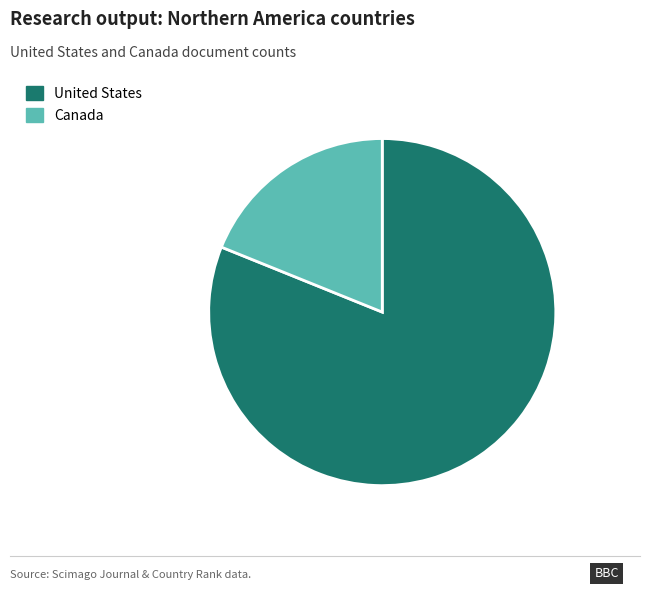

True or false: Canada accounts for 19% of the total.

True